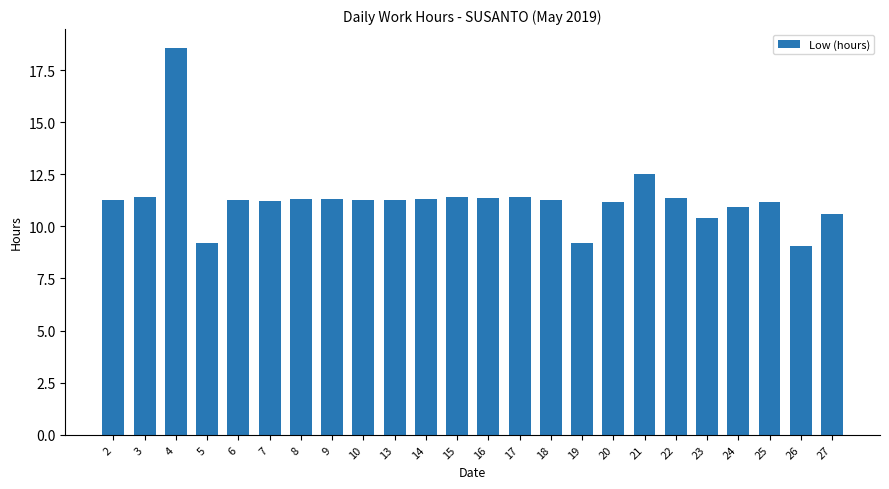

Count the number of categories in the chart.

24